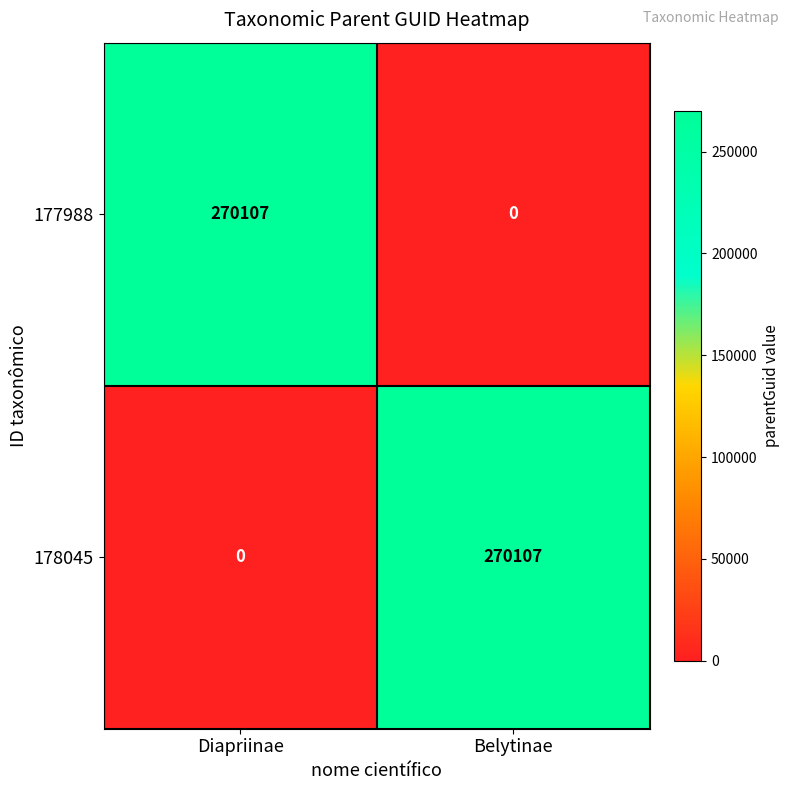

The value of 178045 at Belytinae is 400112. True or false?

False